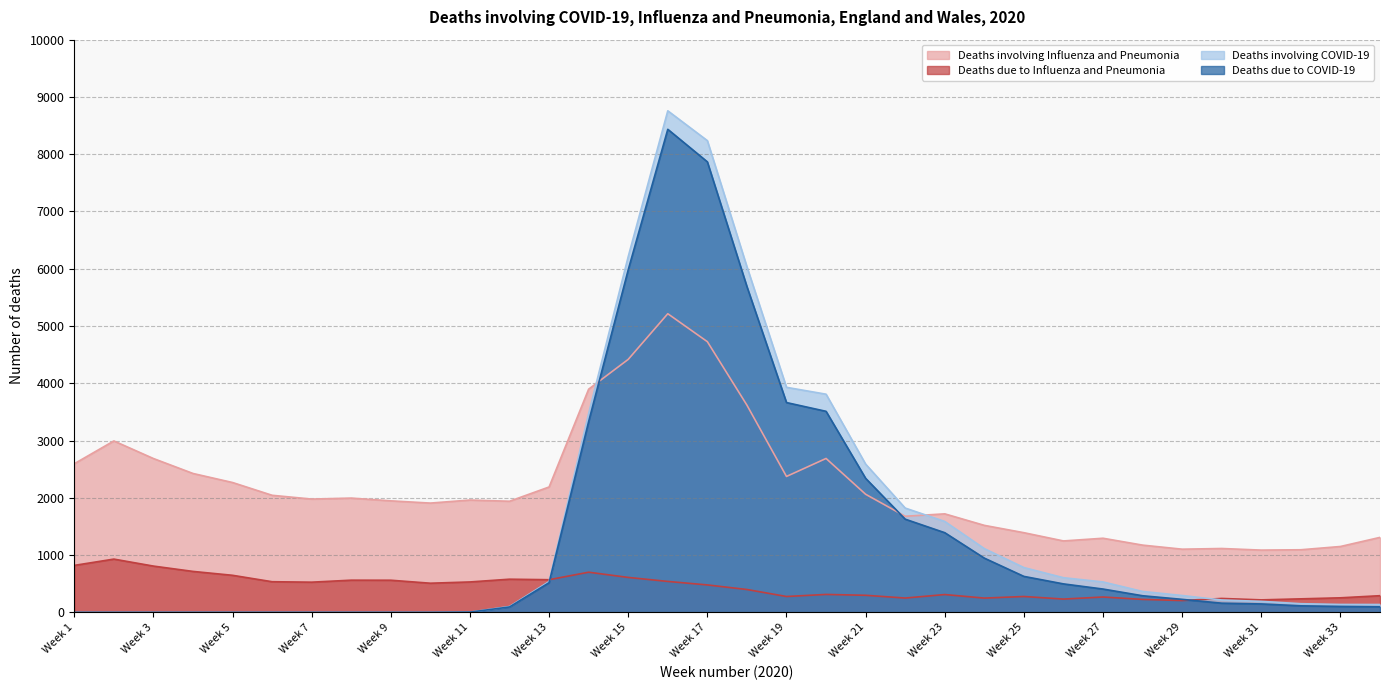

Which series has the largest total across all categories?

Deaths involving Influenza and Pneumonia